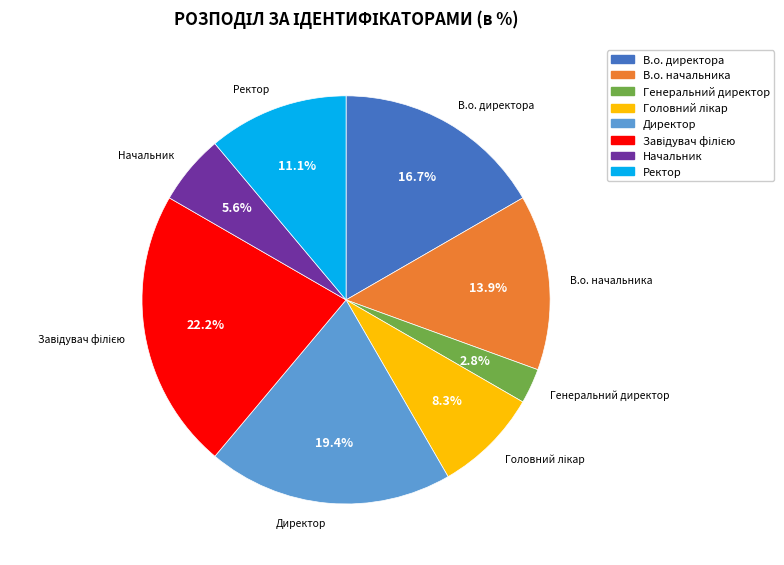

Is the sum of В.о. директора and В.о. начальника greater than half?

No